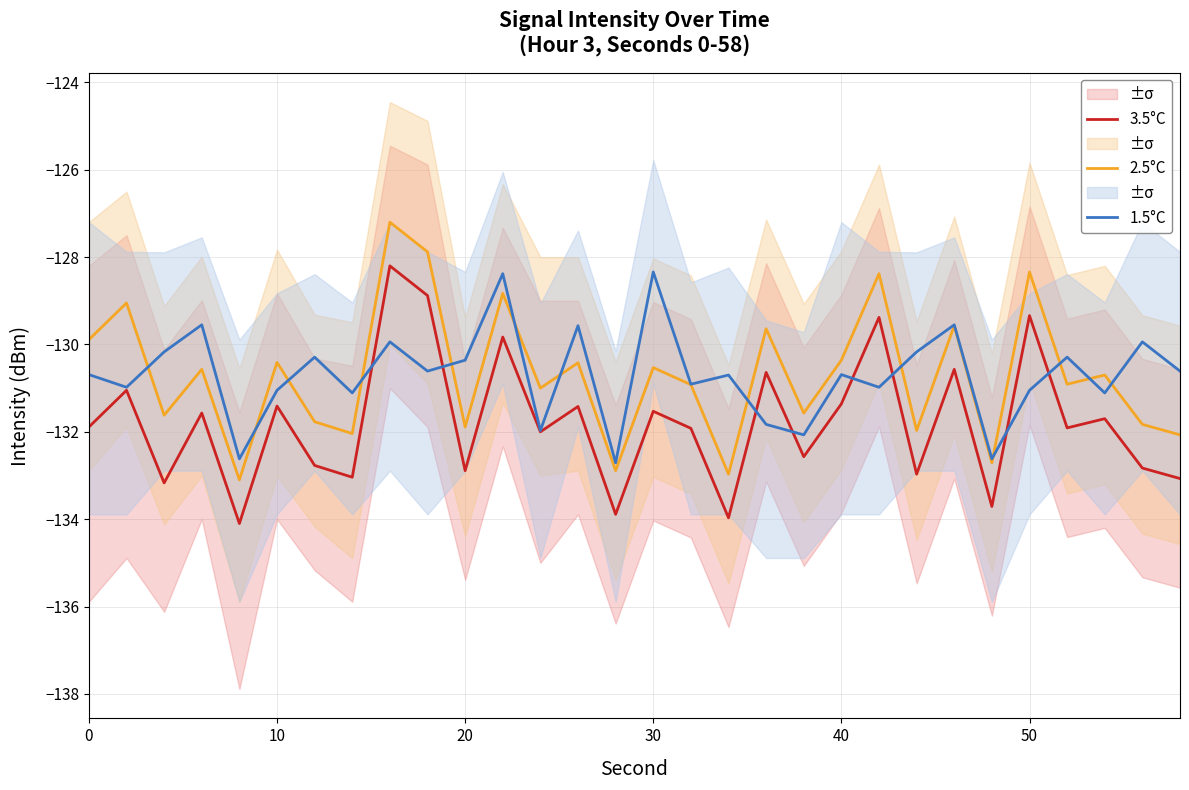

Read the 2.5°C value at 10.

-130.4